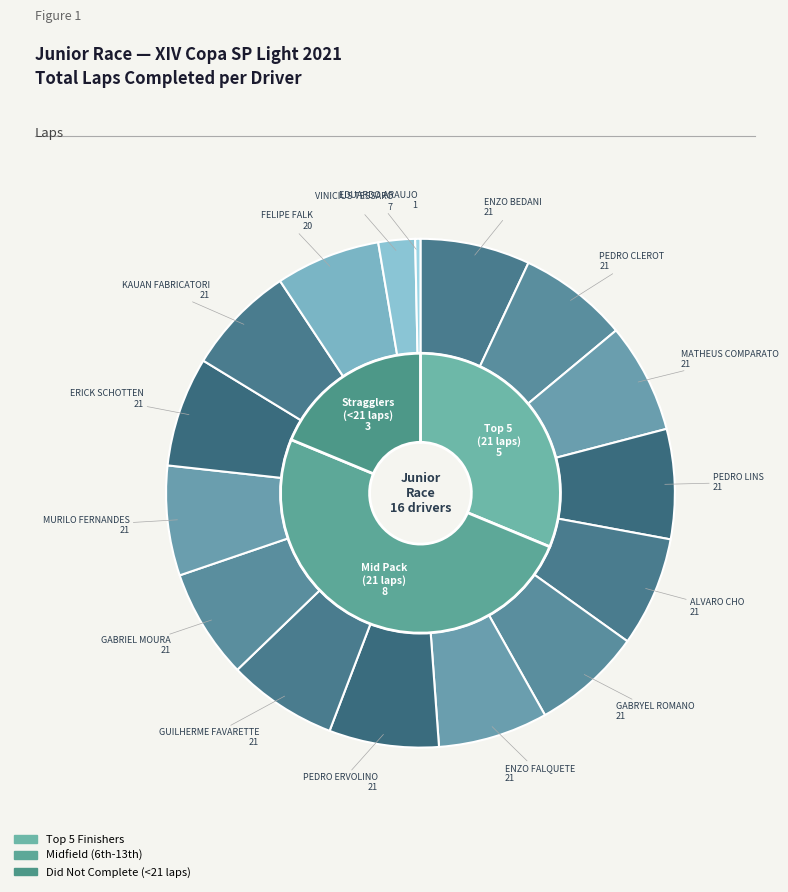

Is ALVARO CHO the majority of the pie?

No